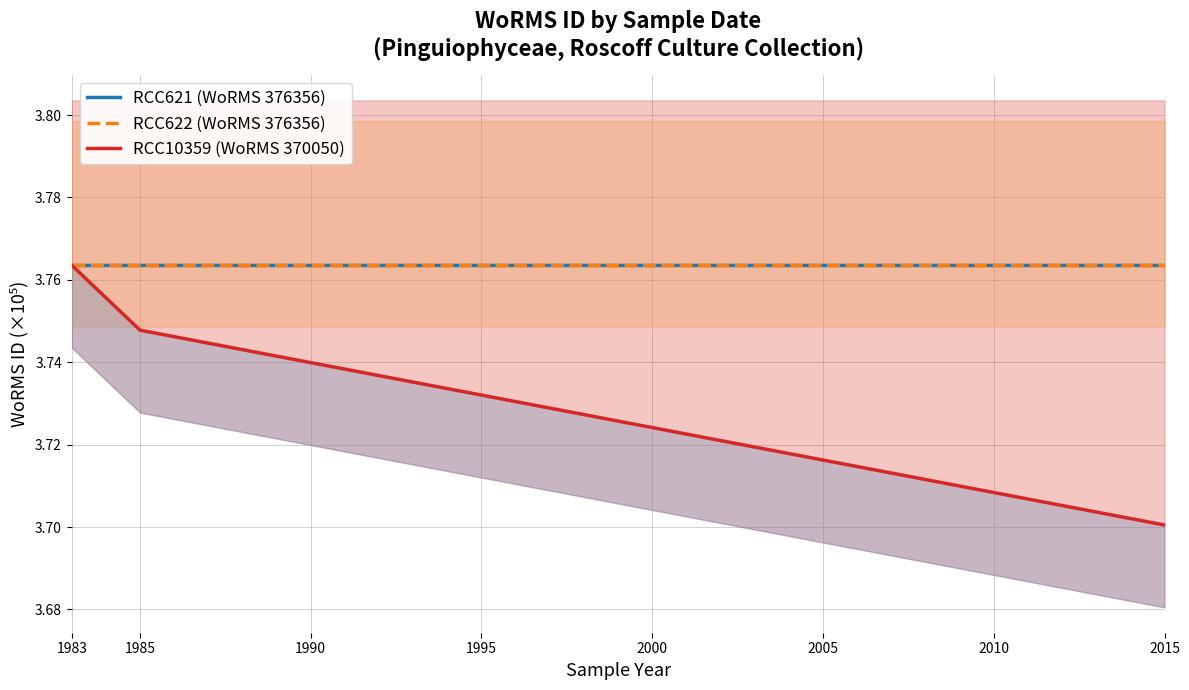

Reading left to right, extract all data points from this chart.

RCC621 (WoRMS 376356): 3.8	3.8	3.8	3.8	3.8	3.8	3.8	3.8	3.8
RCC622 (WoRMS 376356): 3.8	3.8	3.8	3.8	3.8	3.8	3.8	3.8	3.8
RCC10359 (WoRMS 370050): 3.8	3.8	3.7	3.7	3.7	3.7	3.7	3.7	3.7